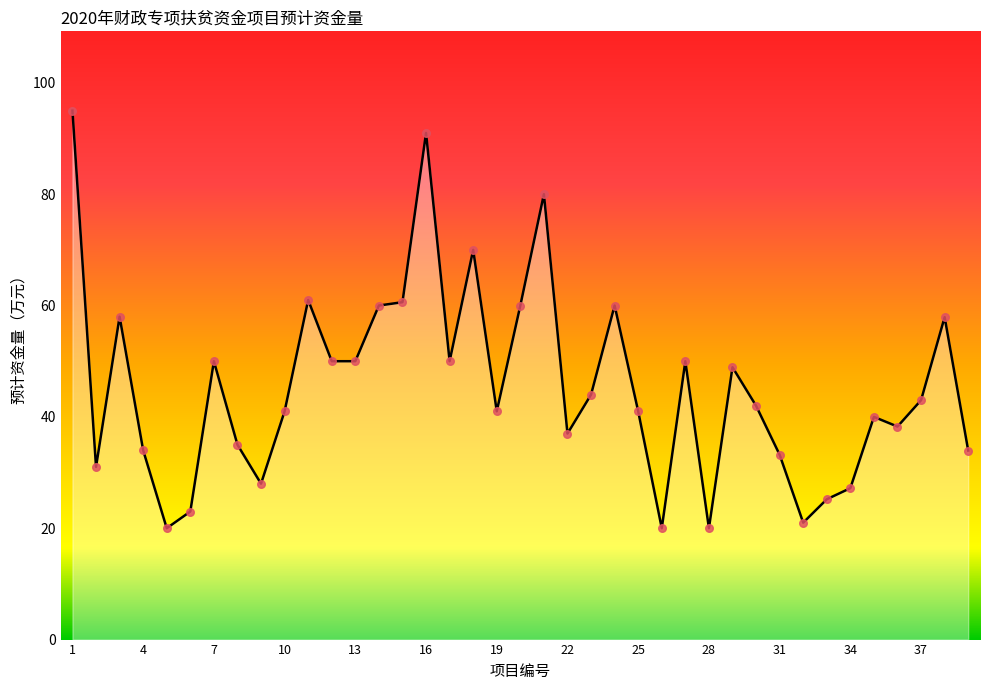

What is the maximum value shown in the chart?

95.0